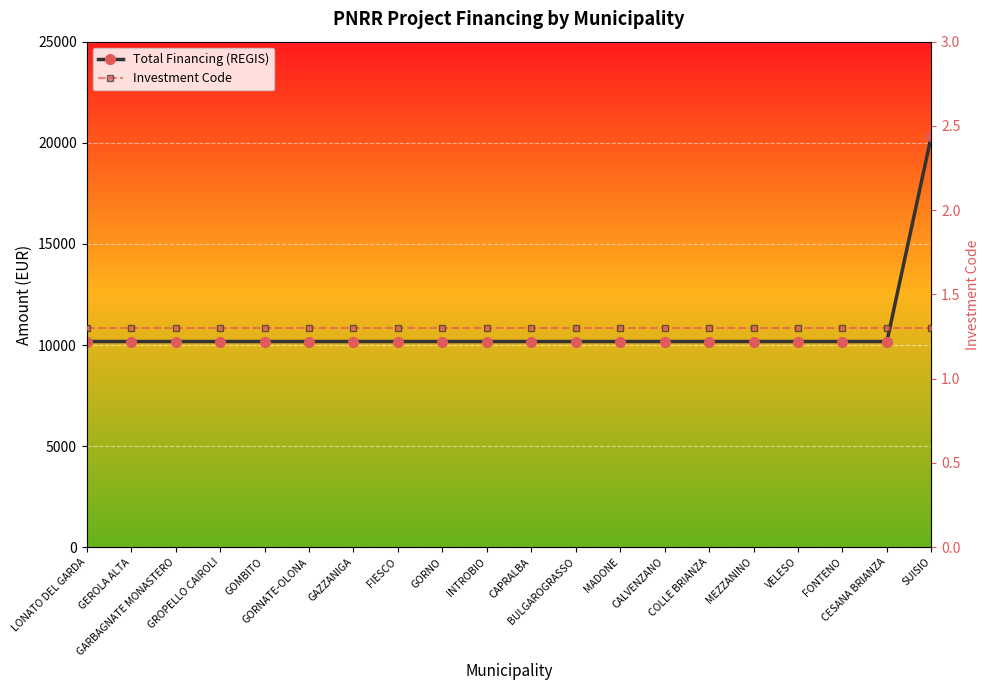

True or false: Investment Code and Total Financing (REGIS) cross at least once.

False